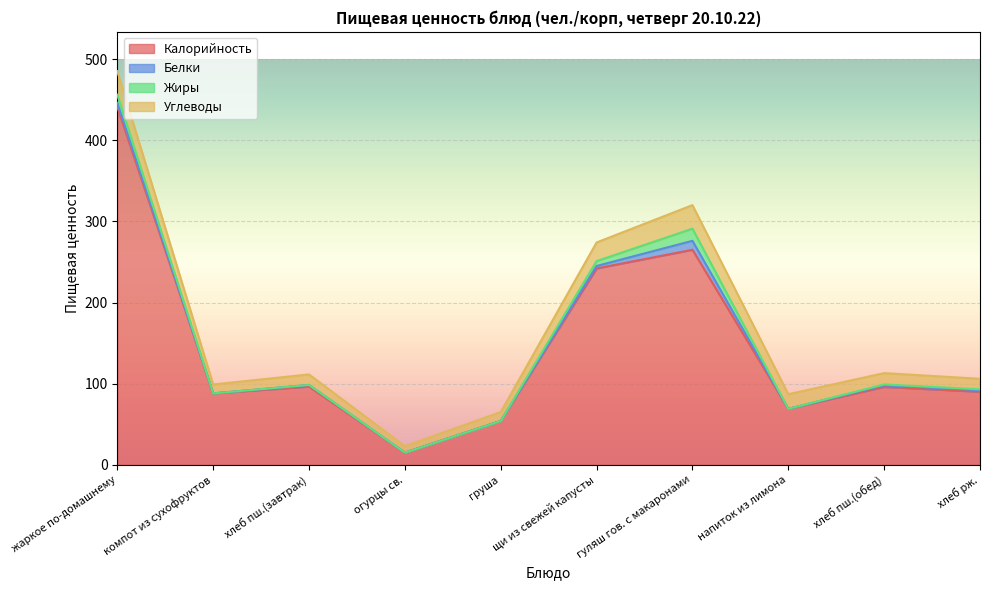

What is the difference between the Жиры values at хлеб пш.(обед) and напиток из лимона?

1.0